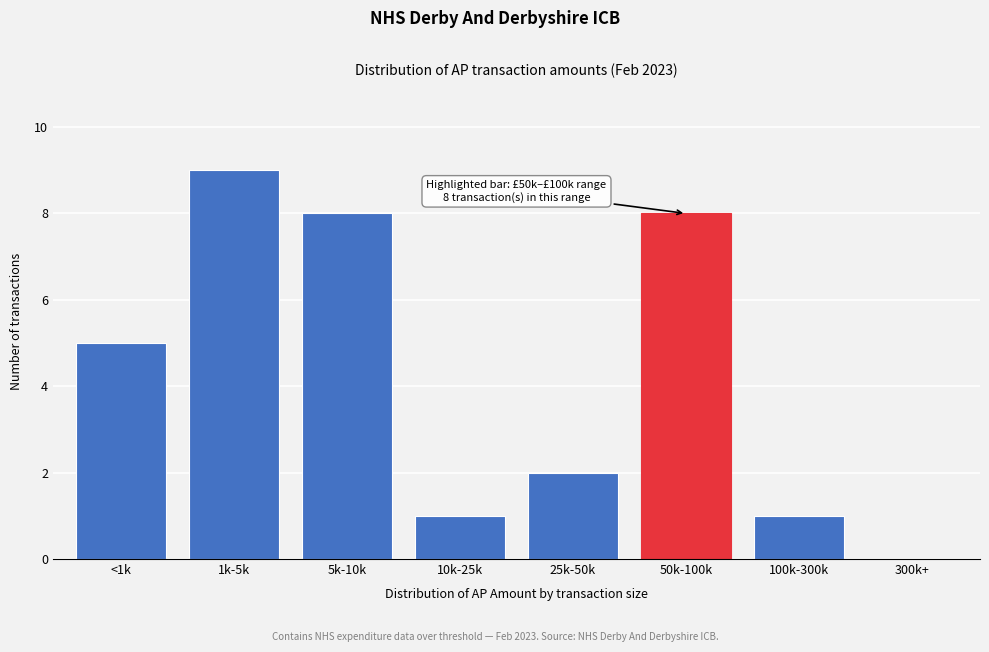

Reading right to left, extract all data points from this chart.

300k+=0	100k-300k=1	50k-100k=8	25k-50k=2	10k-25k=1	5k-10k=8	1k-5k=9	<1k=5